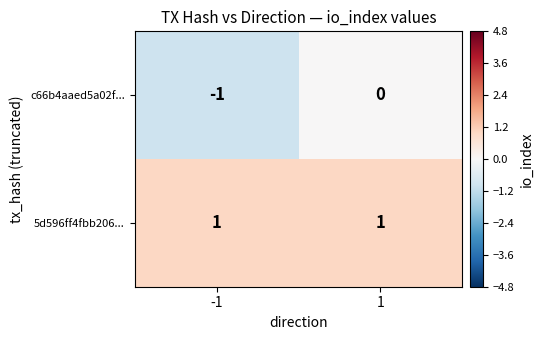

Is it true that 5d596ff4fbb206... equals 0 at 1?

False